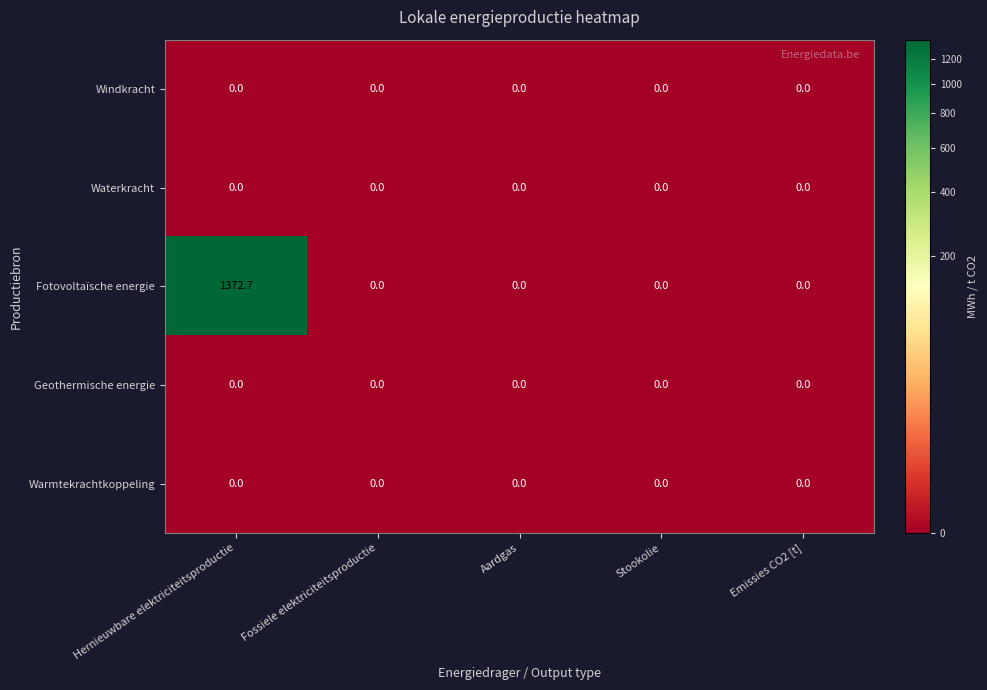

How many series are shown in this chart?

5